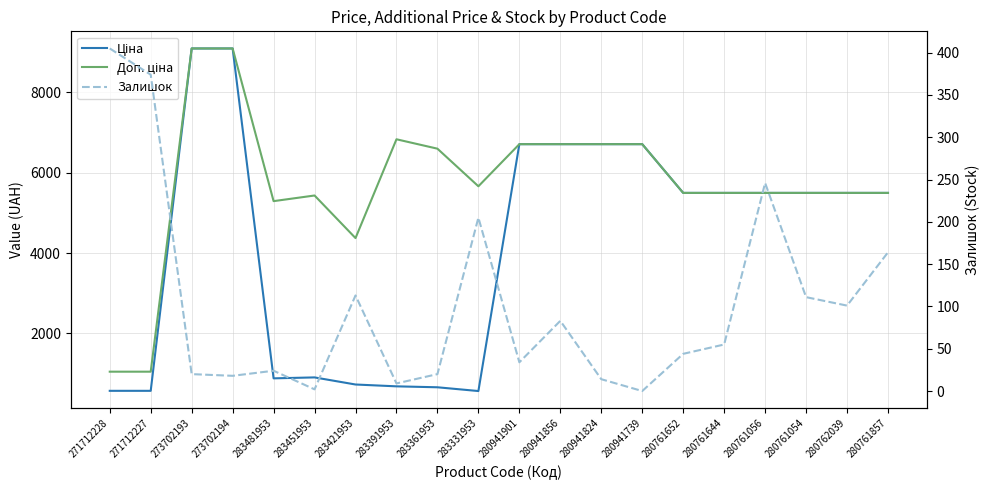

Rank the series by their maximum value, from highest to lowest.

Ціна, Доп. ціна, Залишок